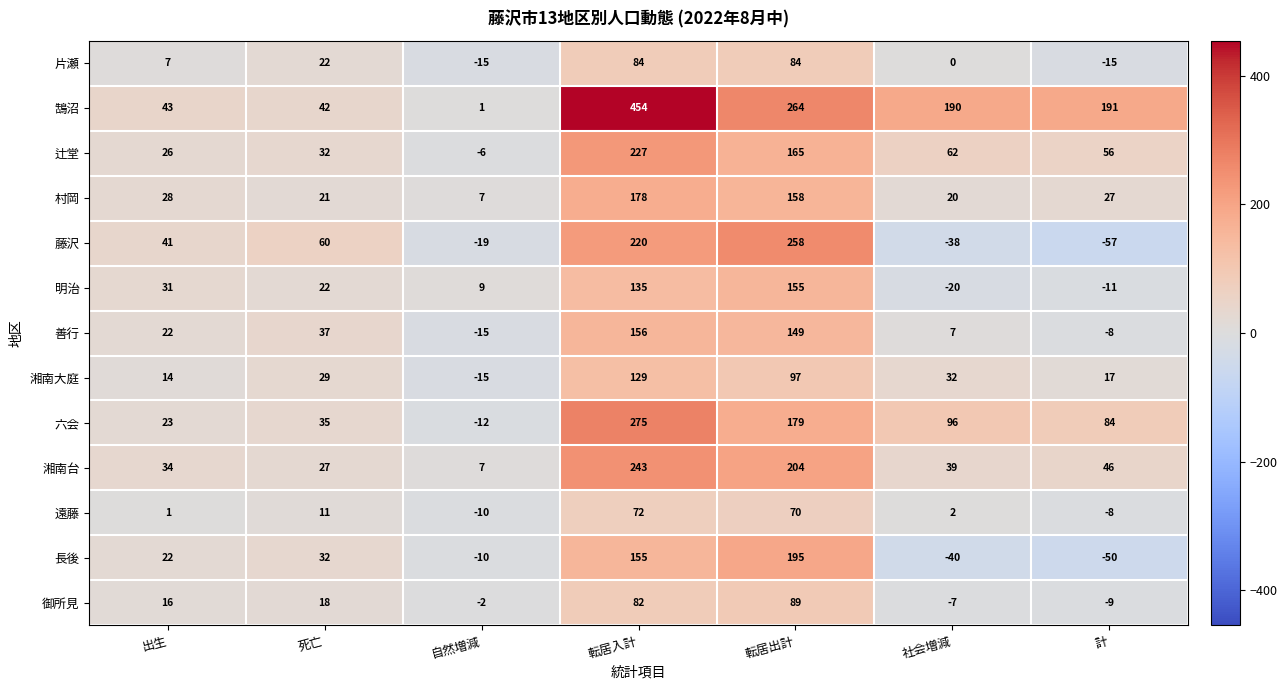

What is the sum of the 六会 values at 自然増減 and 転居入計?

263